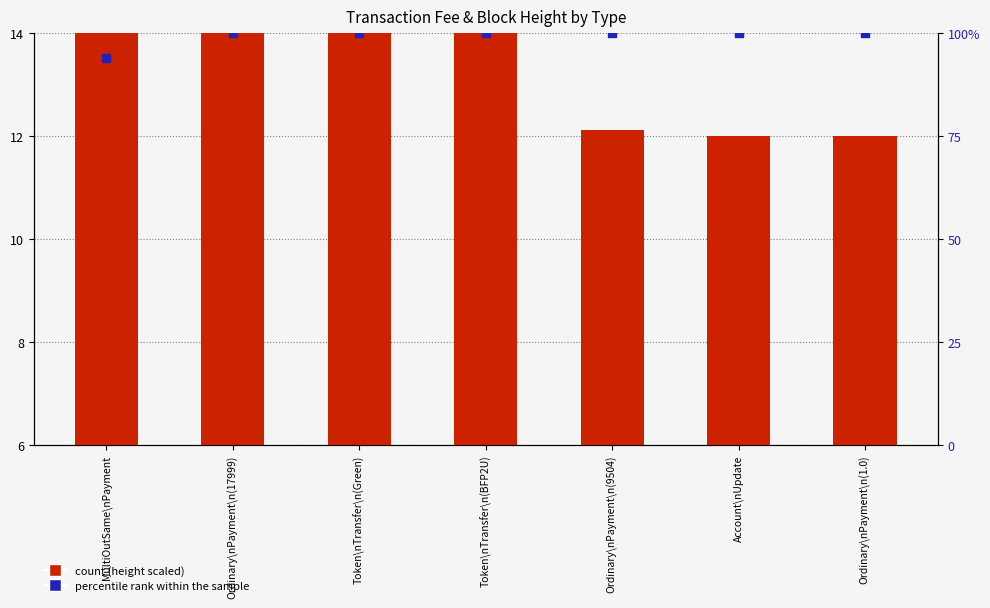

Which series reaches the maximum Y coordinate?

percentile rank within the sample